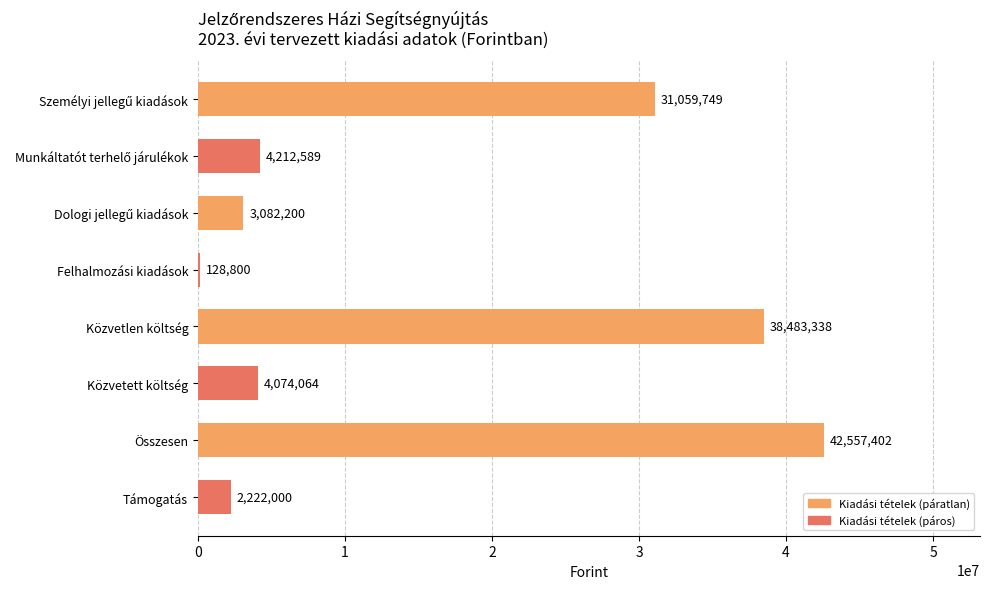

The chart shows a value of 17877689 at Összesen. True or false?

False